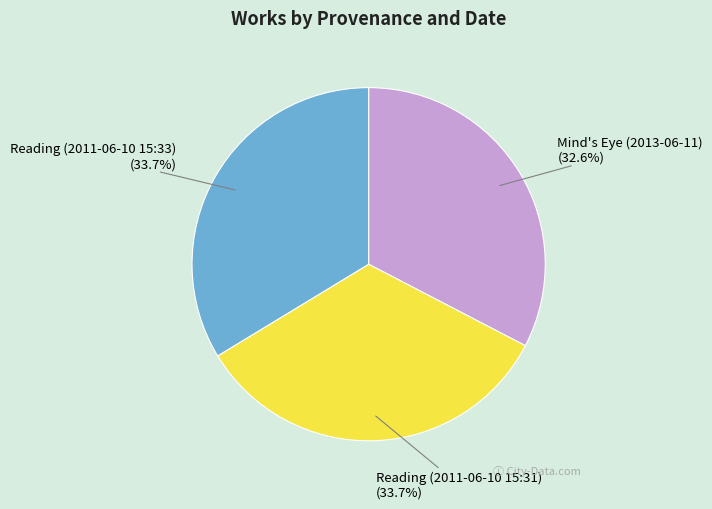

Which category has the smallest portion of the pie?

Mind's Eye (2013-06-11)